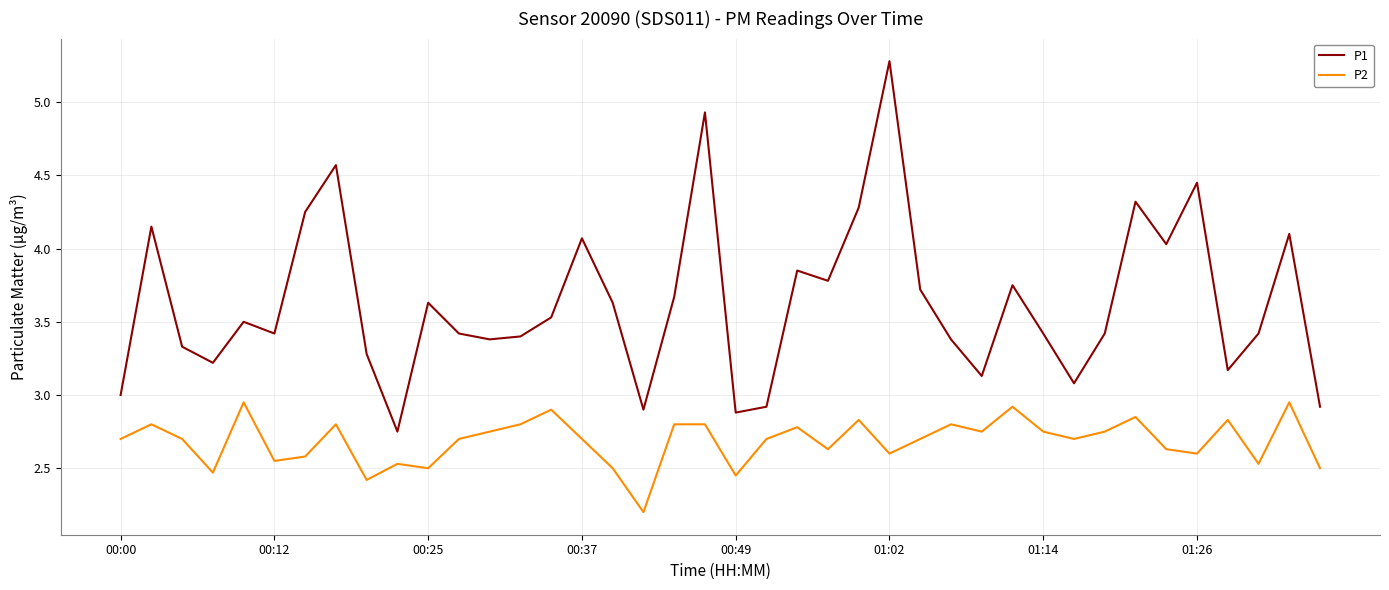

True or false: P2 and P1 intersect in this chart.

False